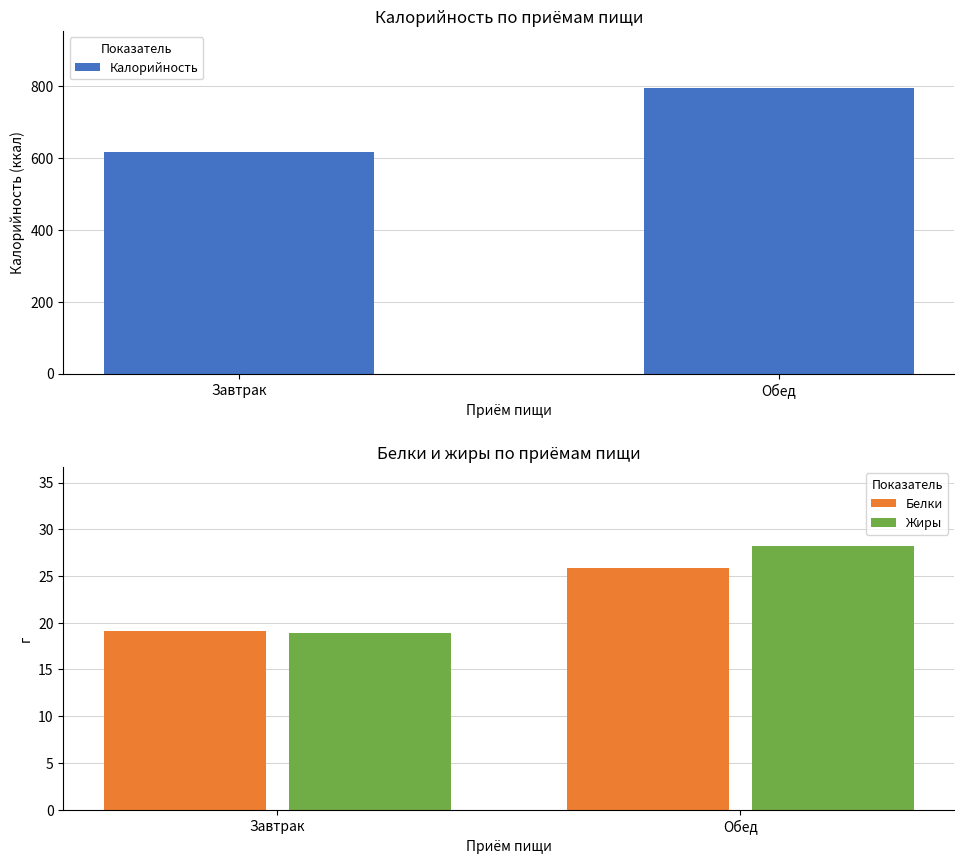

How many data points in Жиры are less than 28?

1